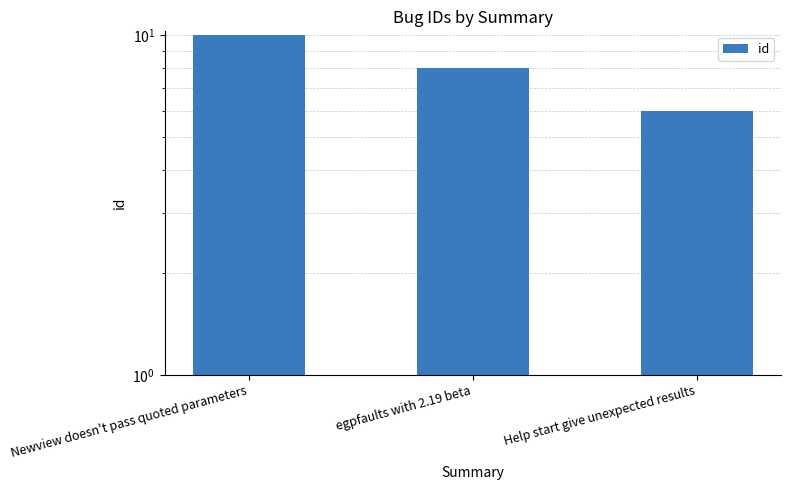

What is the label of the 3rd bar from the left?

Help start give unexpected results